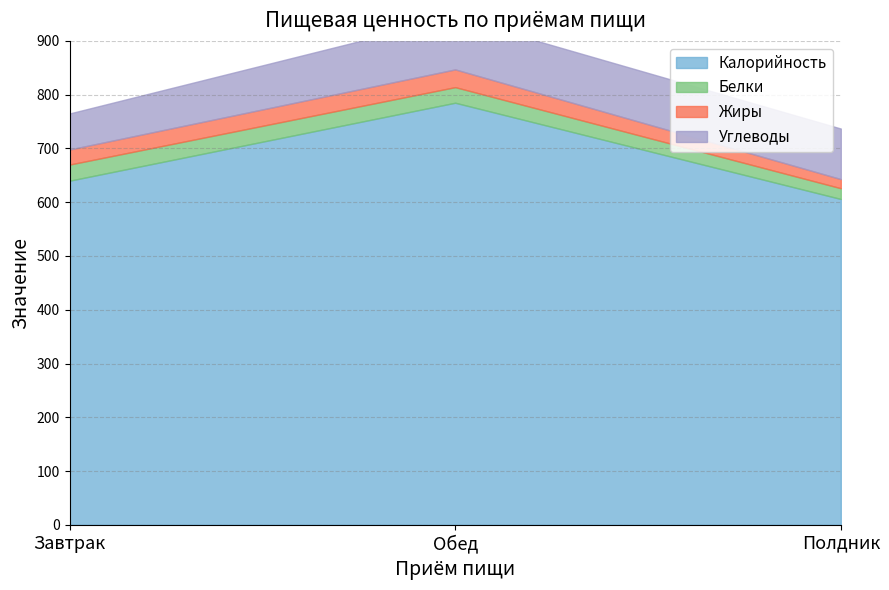

At which label does Калорийность reach its minimum?

Полдник